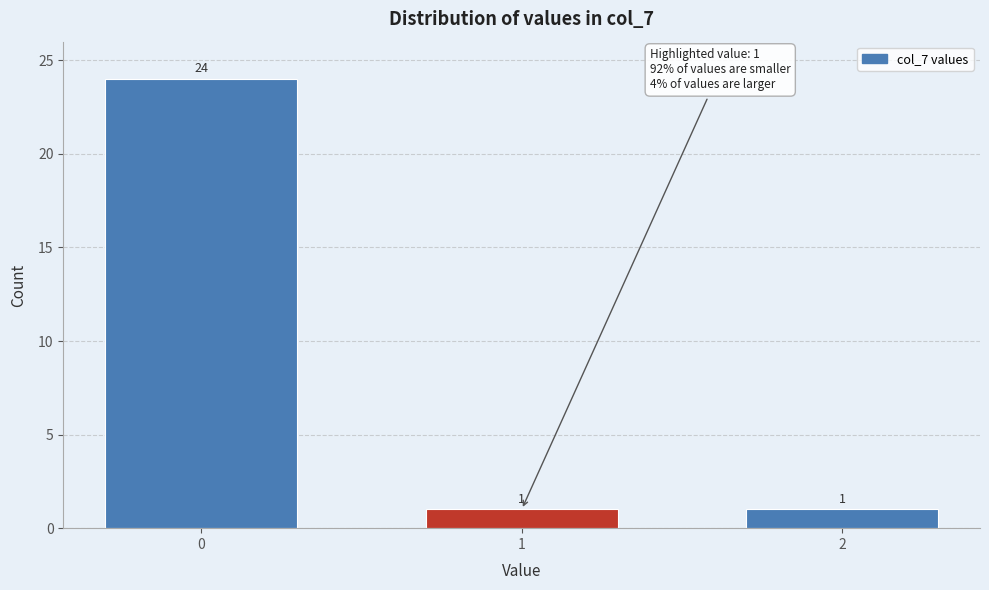

Reading right to left, list all the values displayed in this chart.

1	1	24